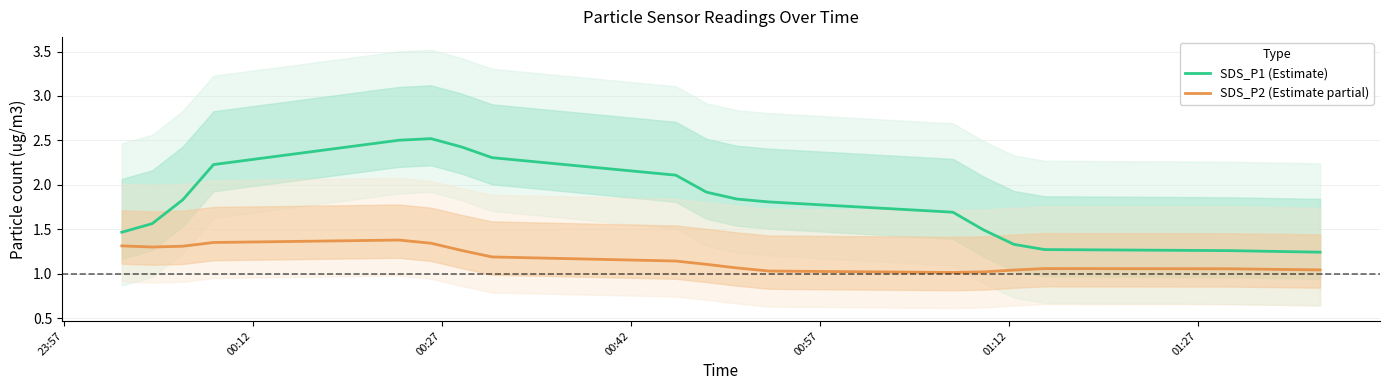

True or false: SDS_P1 (Estimate) and SDS_P2 (Estimate partial) cross at least once.

False